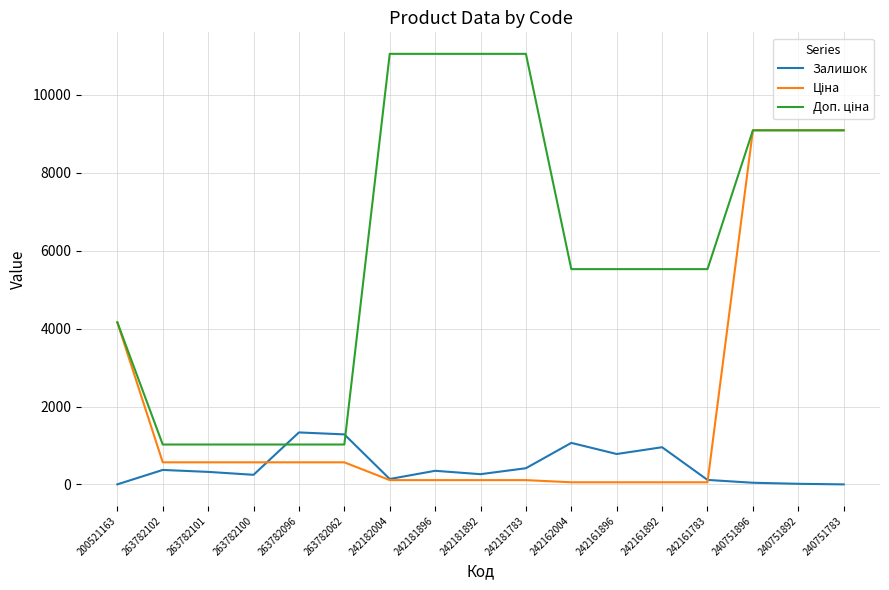

True or false: Залишок has a value of 931.7 at 263782096.

False